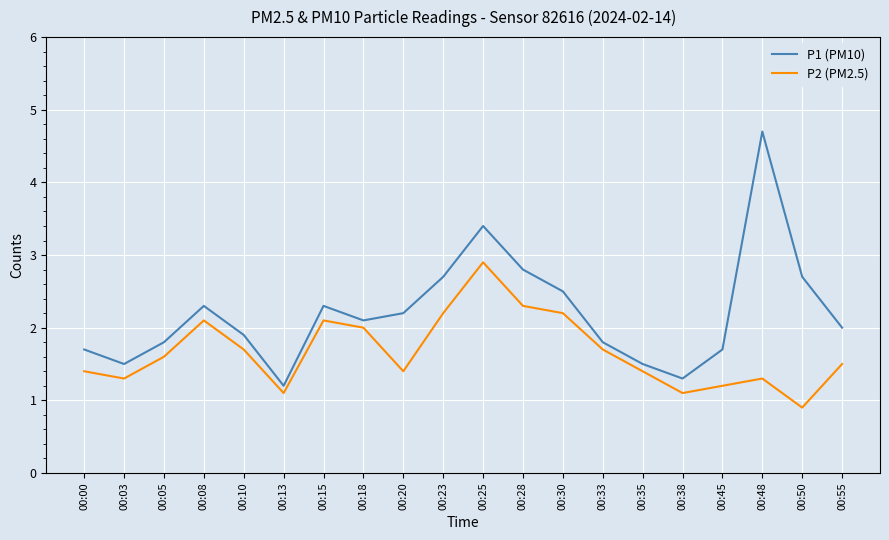

Which series has the largest range (max minus min)?

P1 (PM10)